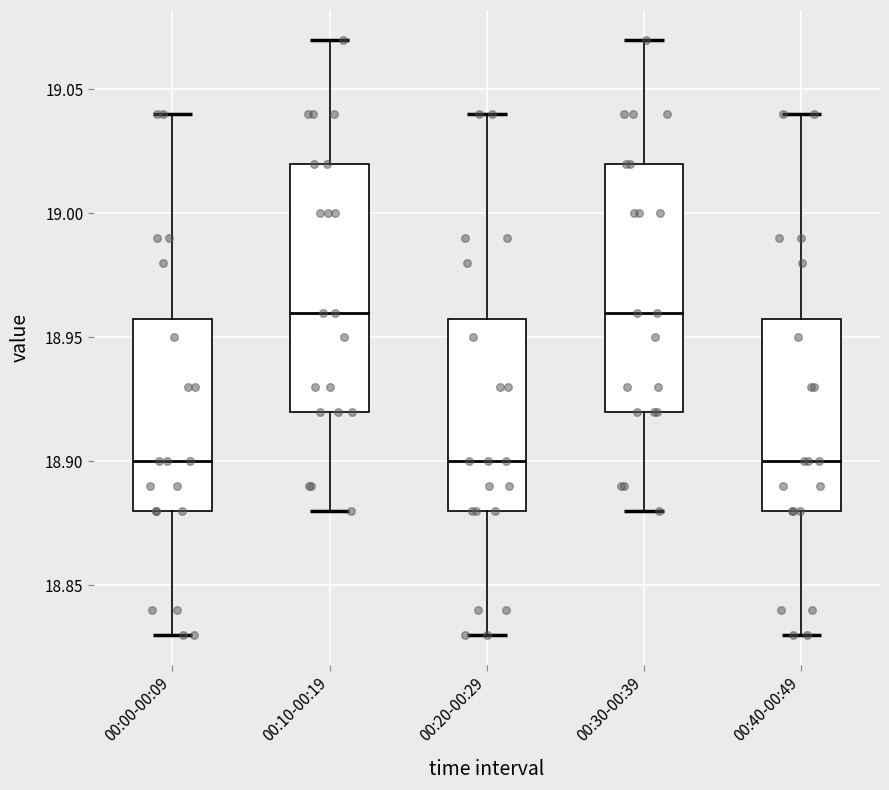

Where does the median line of the box for 00:40-00:49 sit on the y-axis? The values are not printed on the chart, so give them approximately, as read against the axis.

18.90